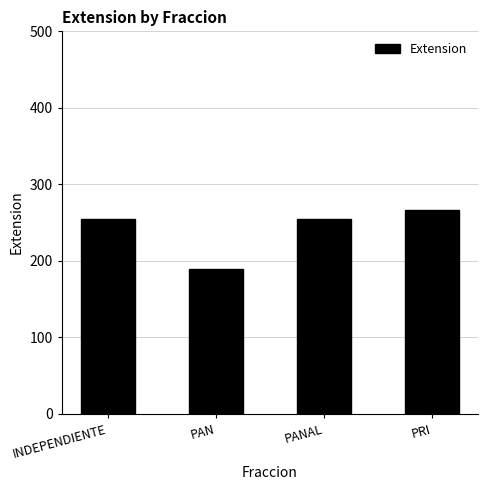

Approximately how many times larger is the value at INDEPENDIENTE compared to PANAL?

1.0